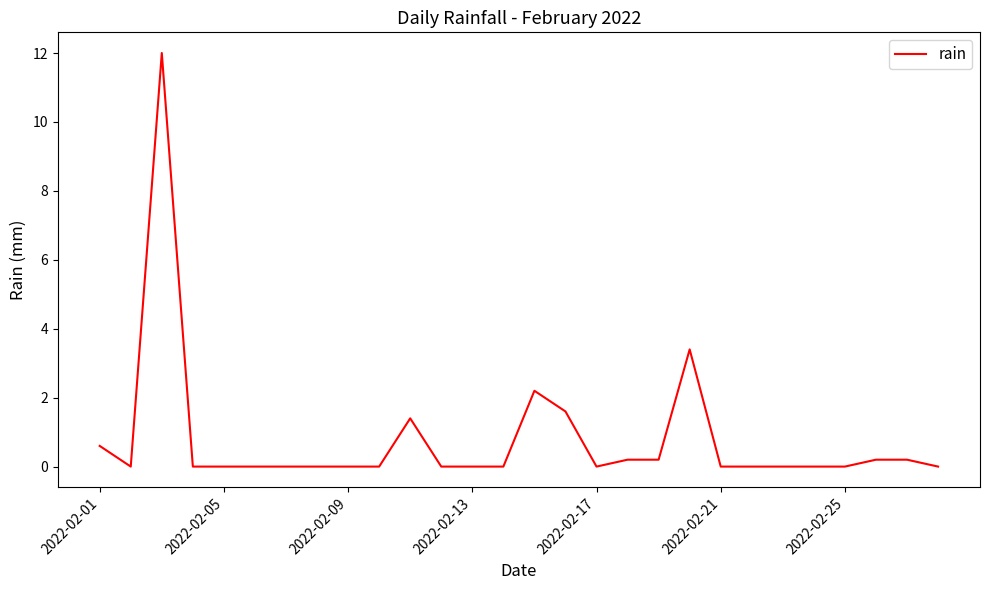

True or false: the data has more than 1 interior local peaks.

True